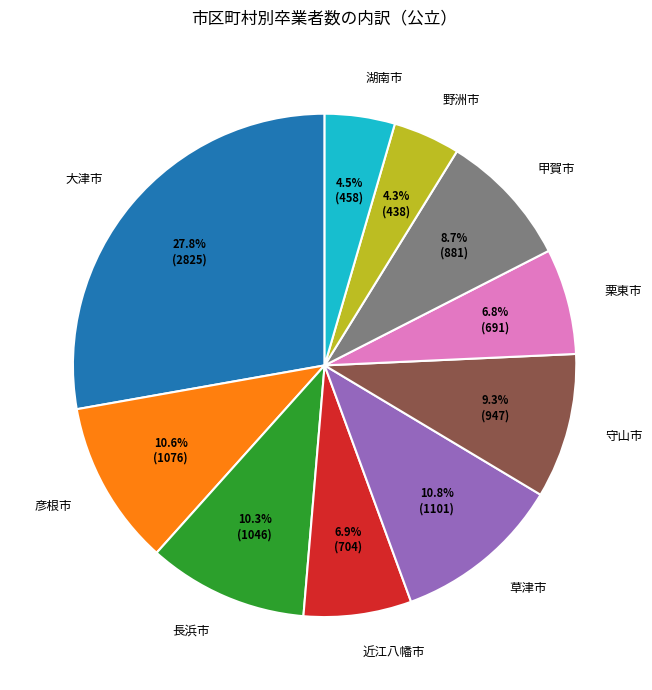

How many slices are in this pie chart?

10